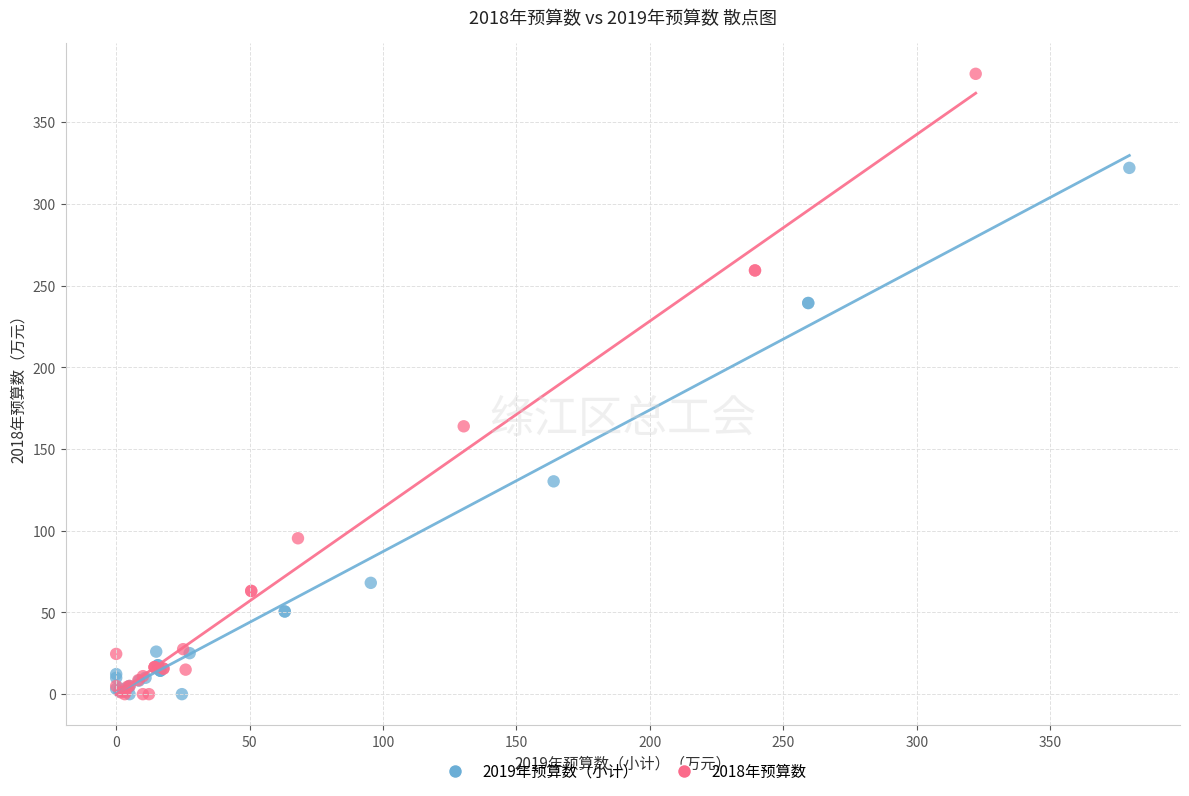

Which series reaches the maximum Y coordinate?

2018年预算数